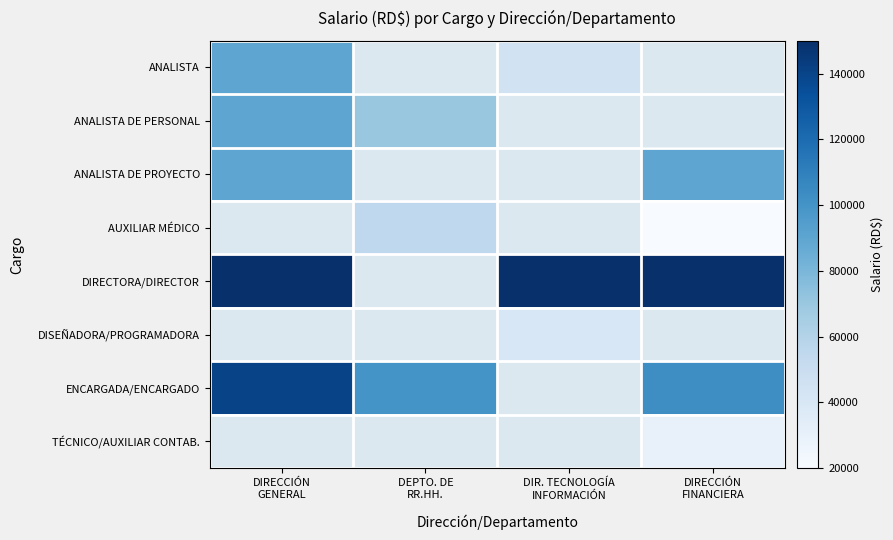

At which category does the chart reach its minimum across all series?

DIRECCIÓN
FINANCIERA